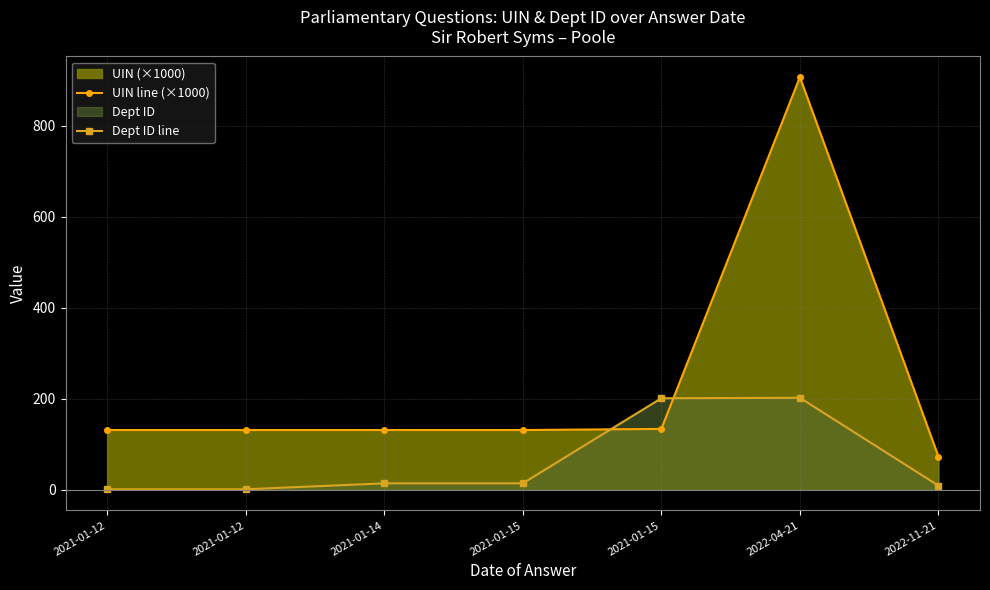

List the series in order of their overall mean, lowest first.

Dept ID line, UIN line (×1000)